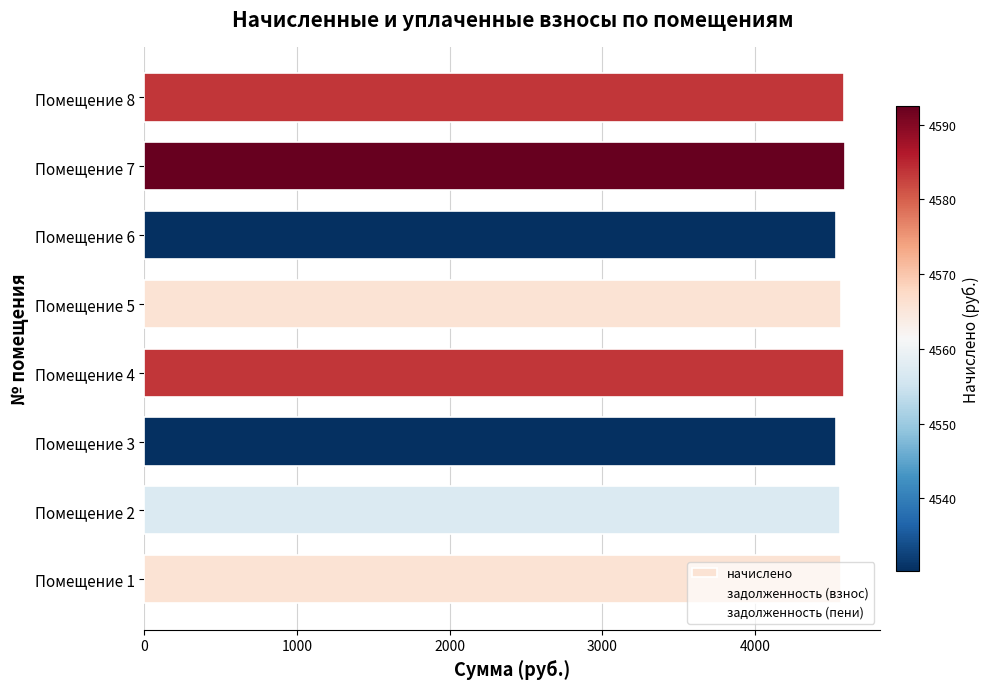

What is the sum of all values?

36509.1